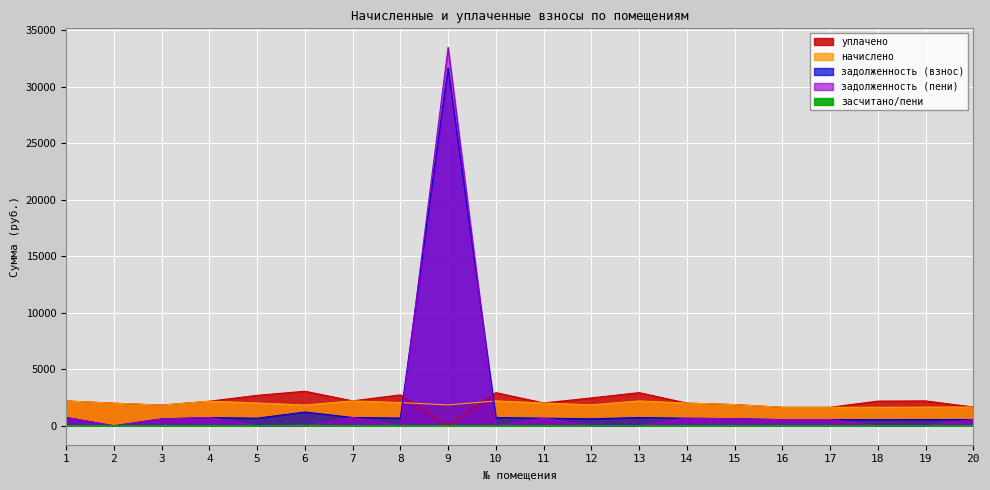

The value of уплачено at 7 is 2204.8. True or false?

True